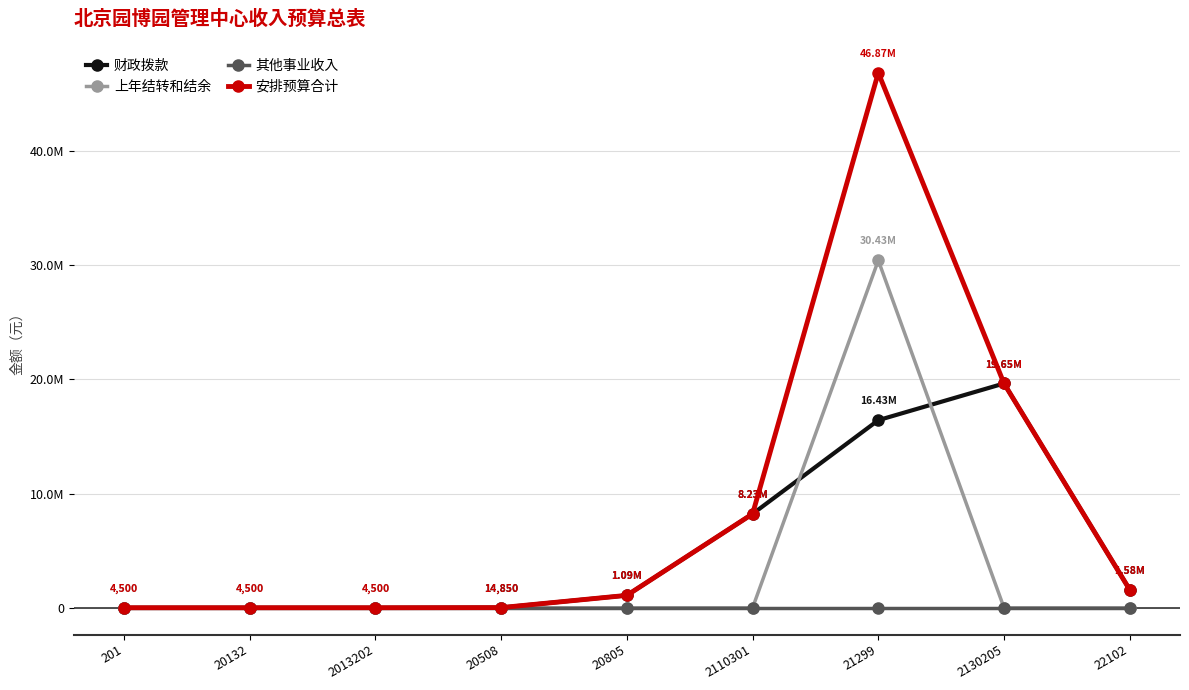

True or false: 其他事业收入 and 安排预算合计 cross at least once.

False